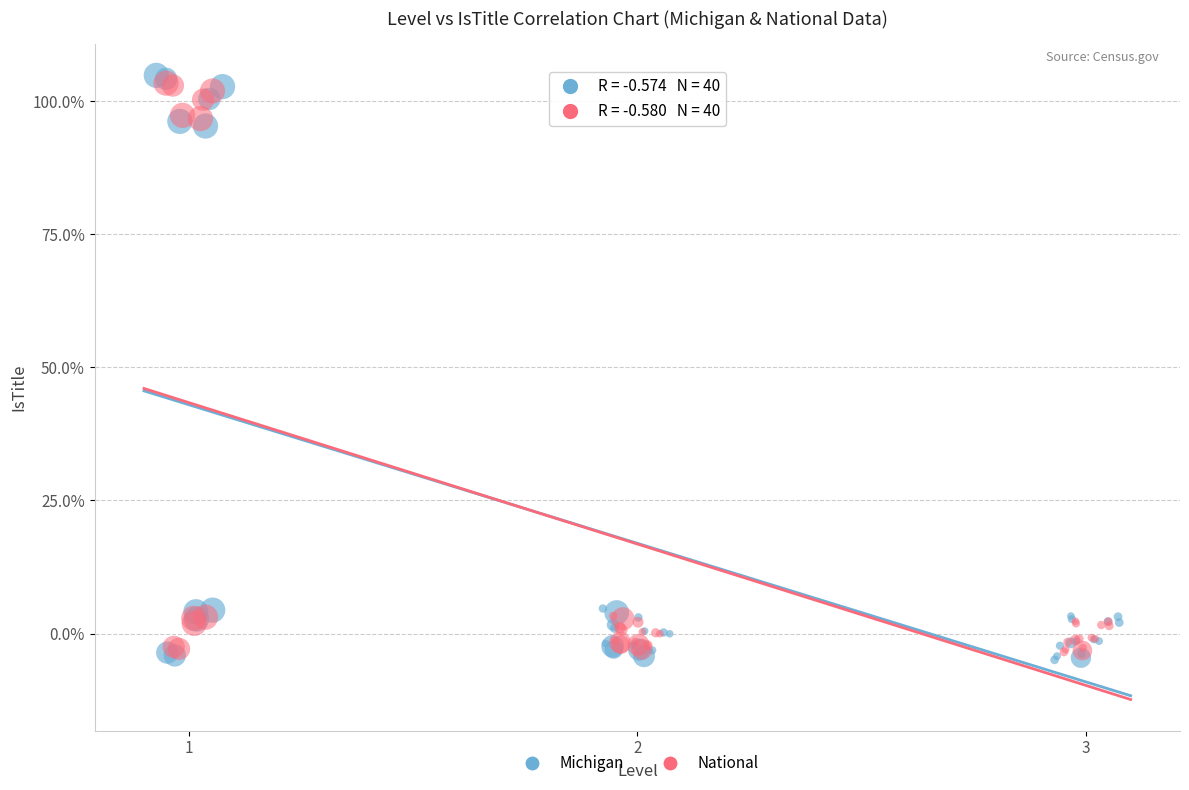

What are all the series names shown in the legend?

Michigan, National